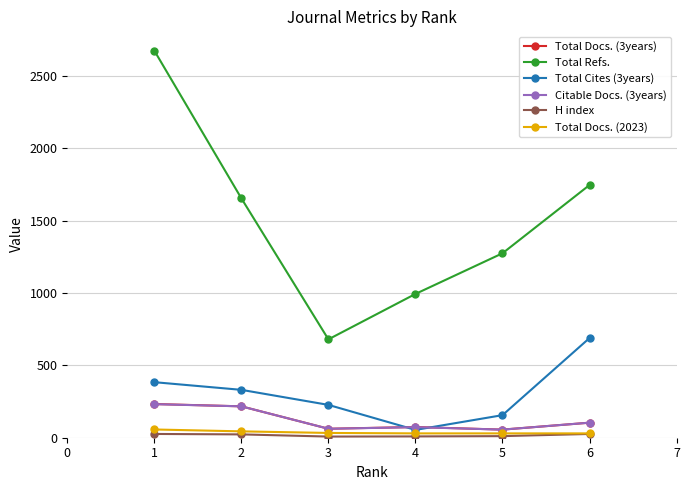

The Total Docs. (3years) series shows 104 at 1. True or false?

False